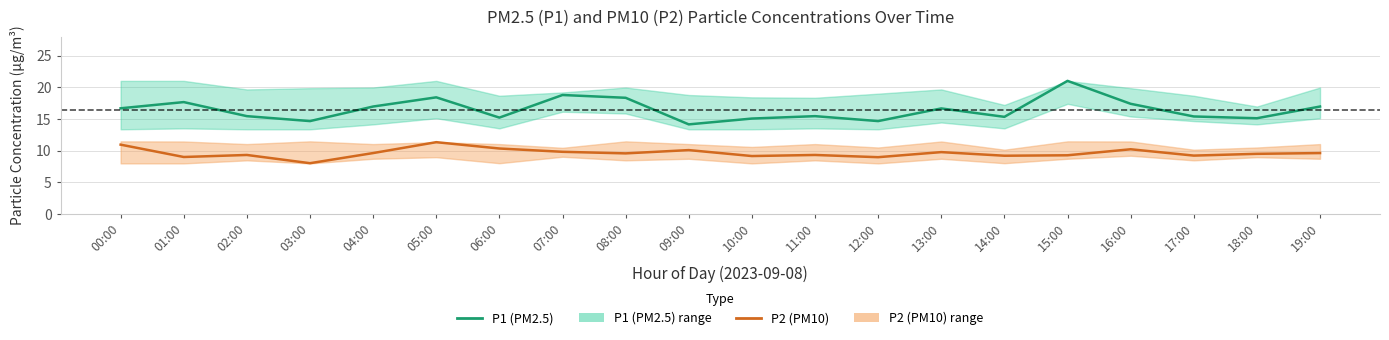

Does the chart display data point markers on the line(s)?

No